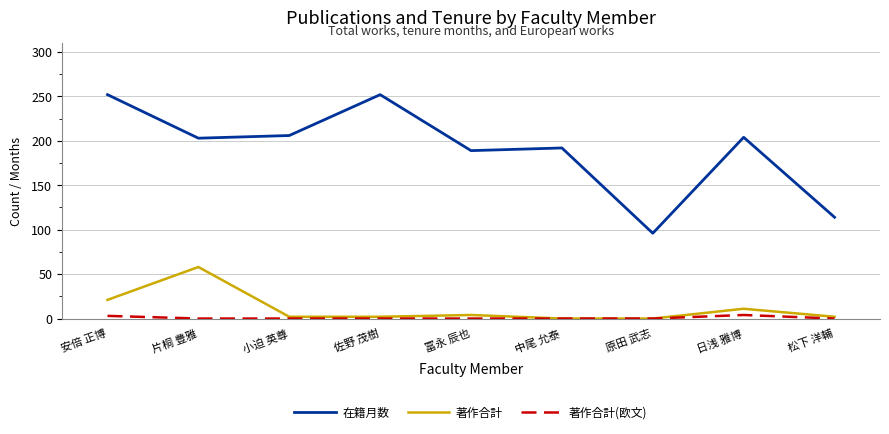

How many series are shown in this chart?

3